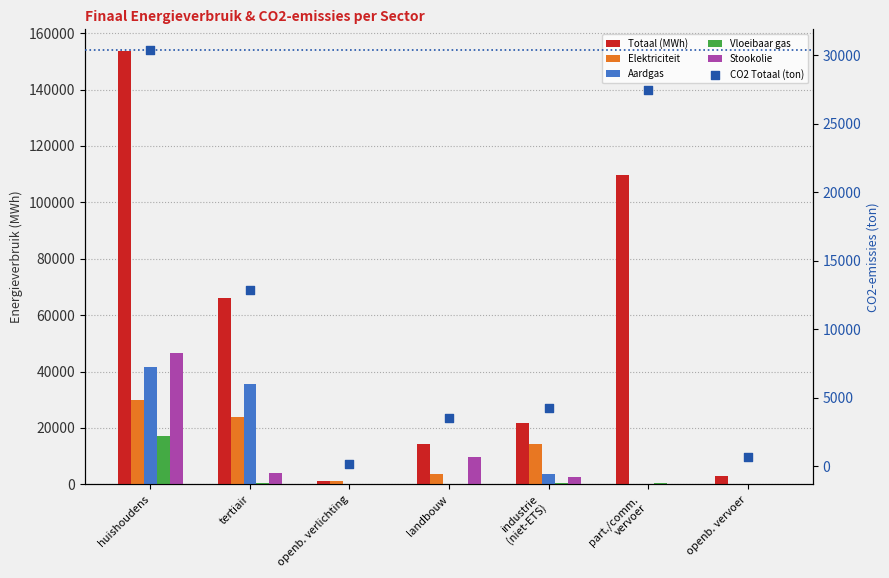

At how many categories does at least one series exceed 132058?

1